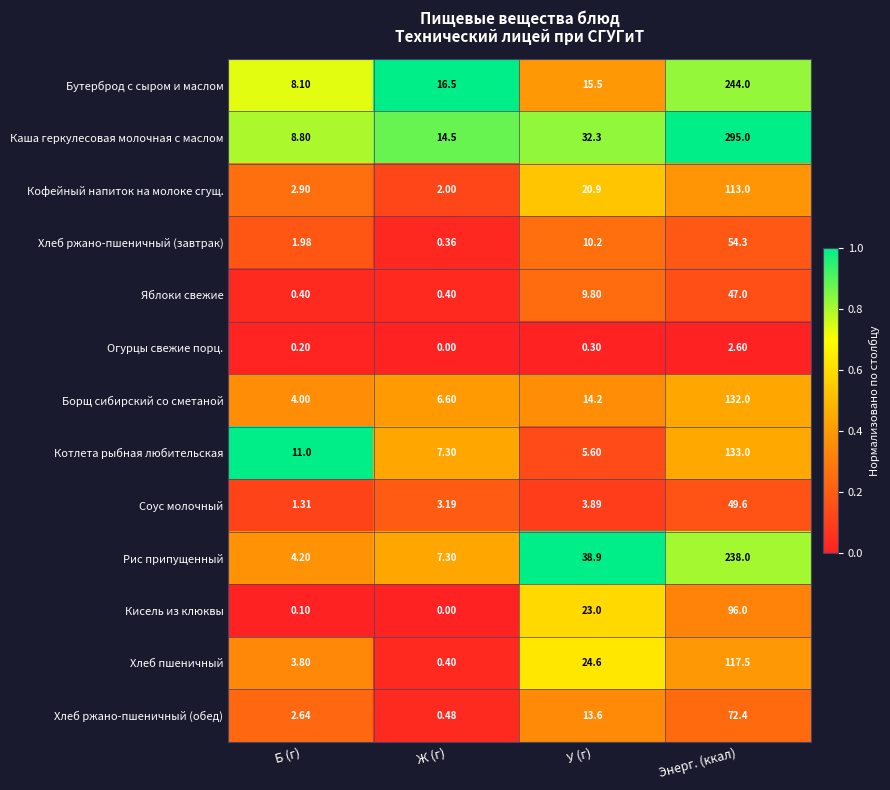

Which category has the highest value in the Соус молочный series?

Энерг. (ккал)